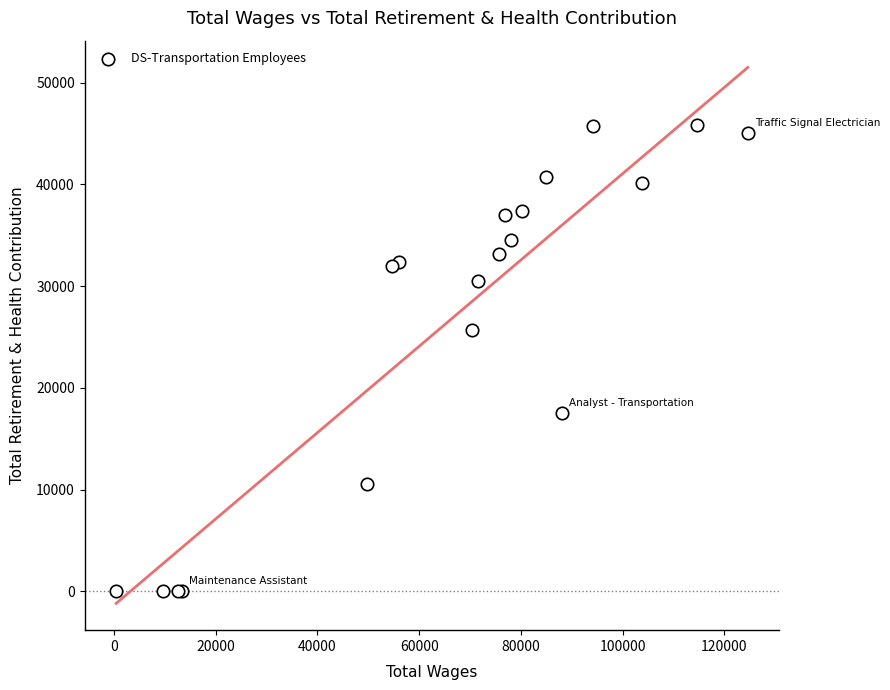

What Y value in the scatter plot is closest to 22927?

25666